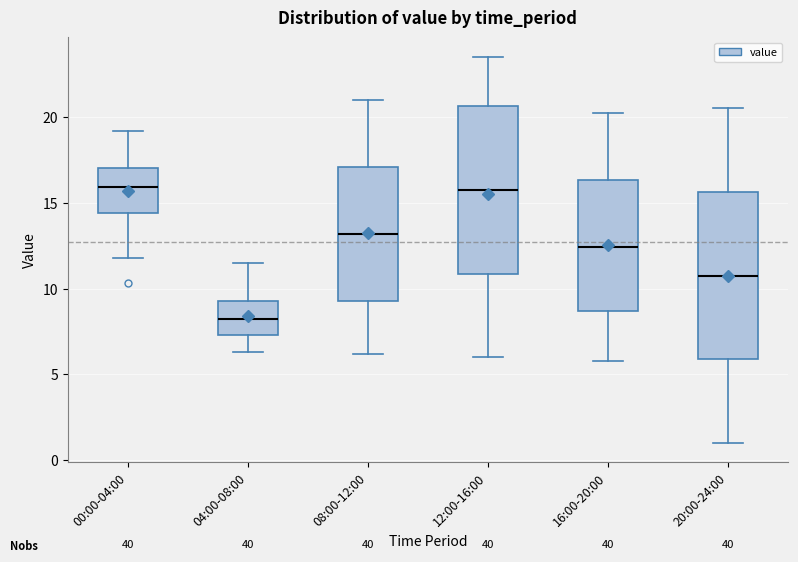

Reading left to right, read every box against the y-axis: the position of its median line, the range the box covers, and the ends of its whiskers. The values are not printed on the chart, so give them approximately, as read against the axis.

00:00-04:00: median 16.0, box 14.5 to 17.0, whiskers 12.0 to 19.0
04:00-08:00: median 8.5, box 7.5 to 9.5, whiskers 6.5 to 11.5
08:00-12:00: median 13.0, box 9.5 to 17.0, whiskers 6.0 to 21.0
12:00-16:00: median 16.0, box 11.0 to 20.5, whiskers 6.0 to 23.5
16:00-20:00: median 12.5, box 8.5 to 16.5, whiskers 6.0 to 20.0
20:00-24:00: median 11.0, box 6.0 to 15.5, whiskers 1.0 to 20.5